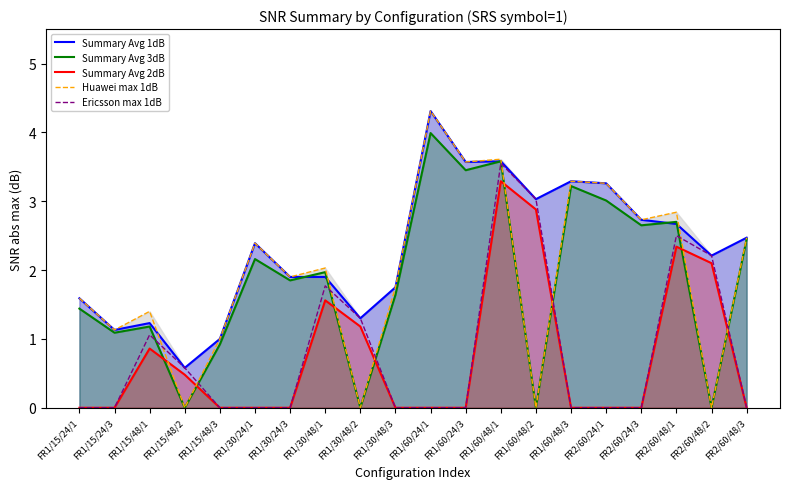

What position from the right is FR1/30/48/2?

12